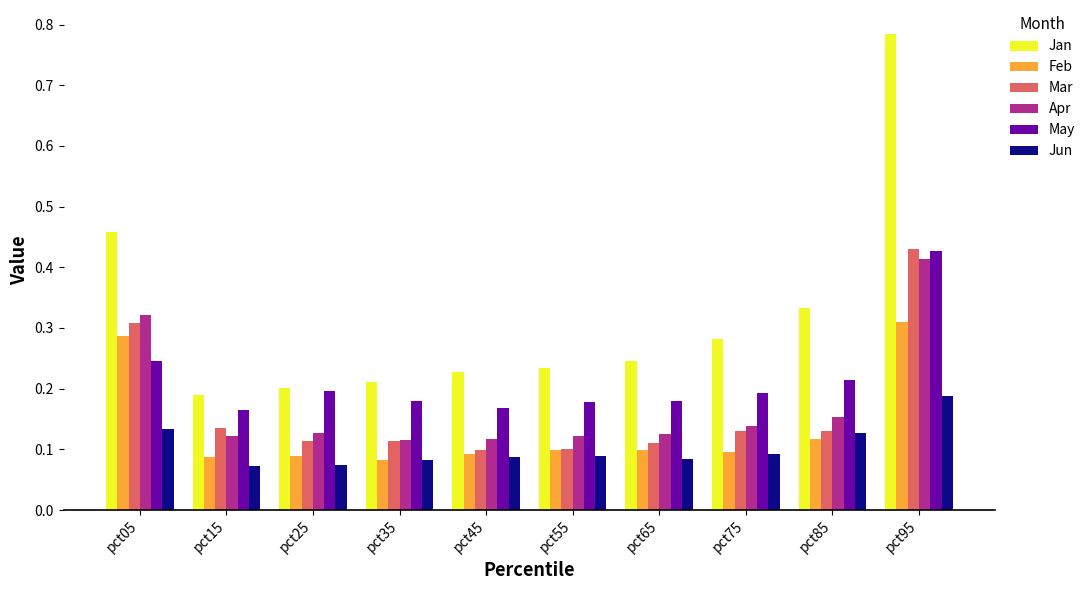

How many May values are between 0 and 1?

10